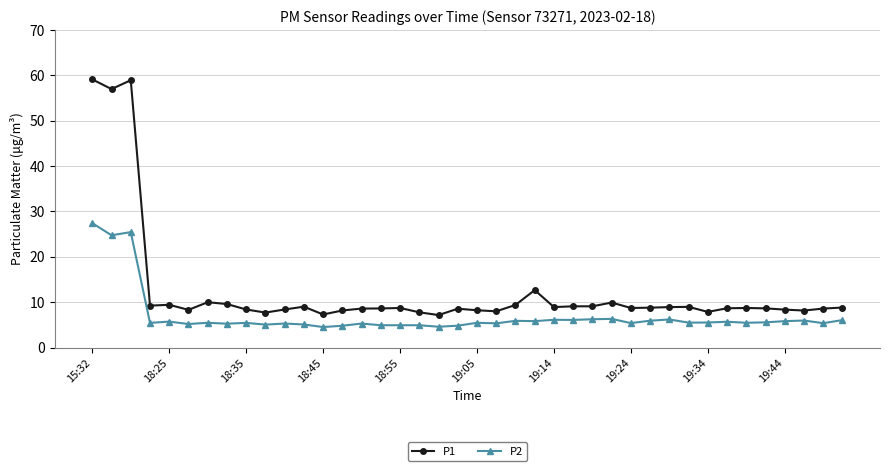

What is the lowest value of the P2 series?

4.5